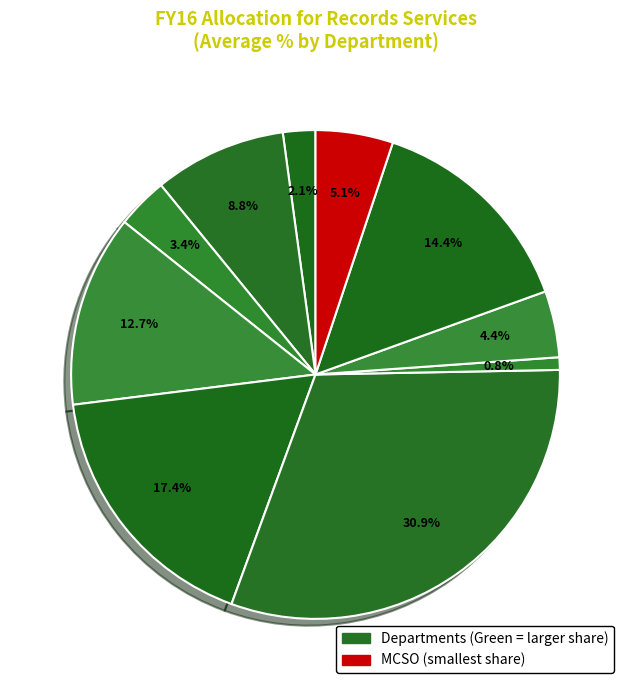

Which slice is the smallest?

Department of Library Services